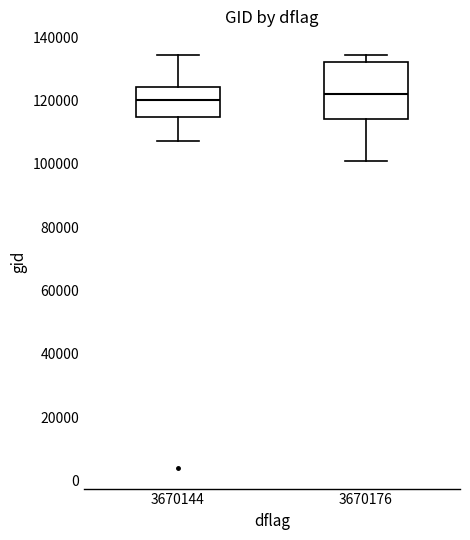

Reading left to right, read every box against the y-axis: the position of its median line, the range the box covers, and the ends of its whiskers. The values are not printed on the chart, so give them approximately, as read against the axis.

3670144: median 120000, box 114000 to 124000, whiskers 108000 to 134000
3670176: median 122000, box 114000 to 132000, whiskers 100000 to 134000